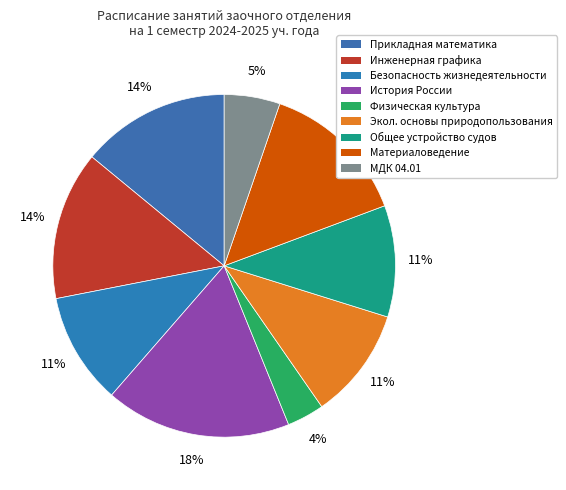

How many segments does this pie chart have?

9